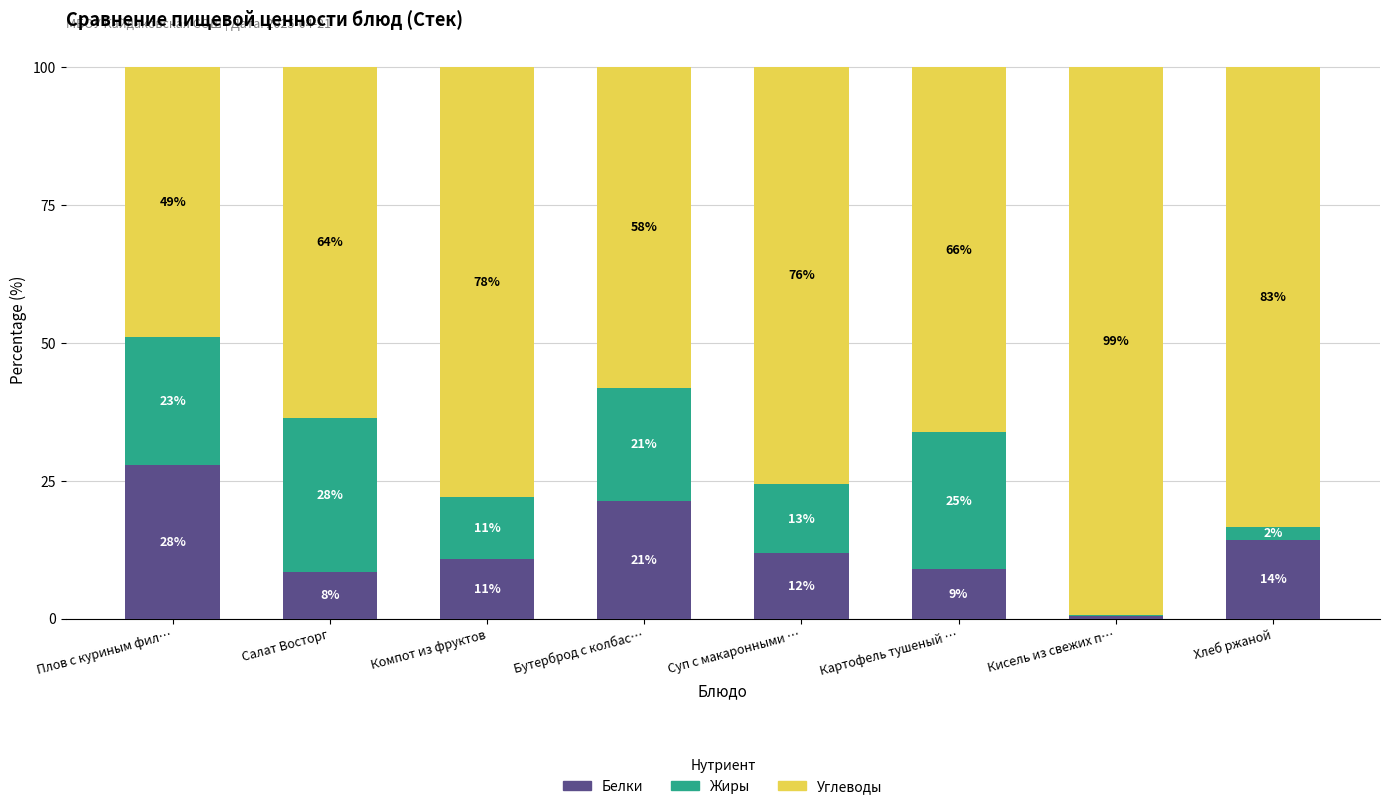

Which has a higher value, Бутерброд с колбас… or Суп с макаронными …?

Бутерброд с колбас…